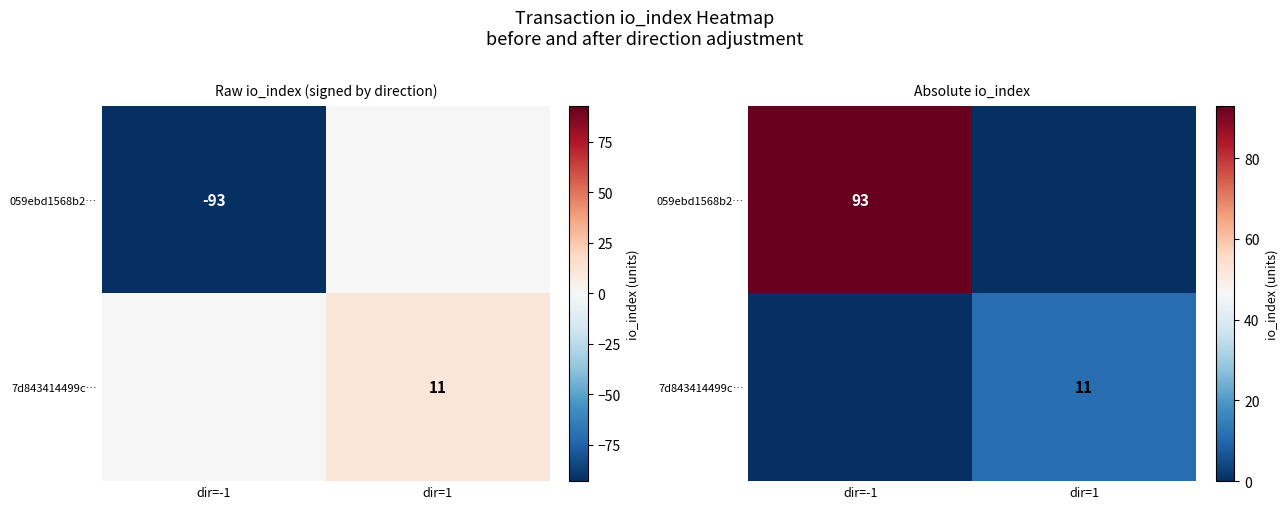

What is the difference between the maximum and minimum values in the 7d843414499c… series?

11